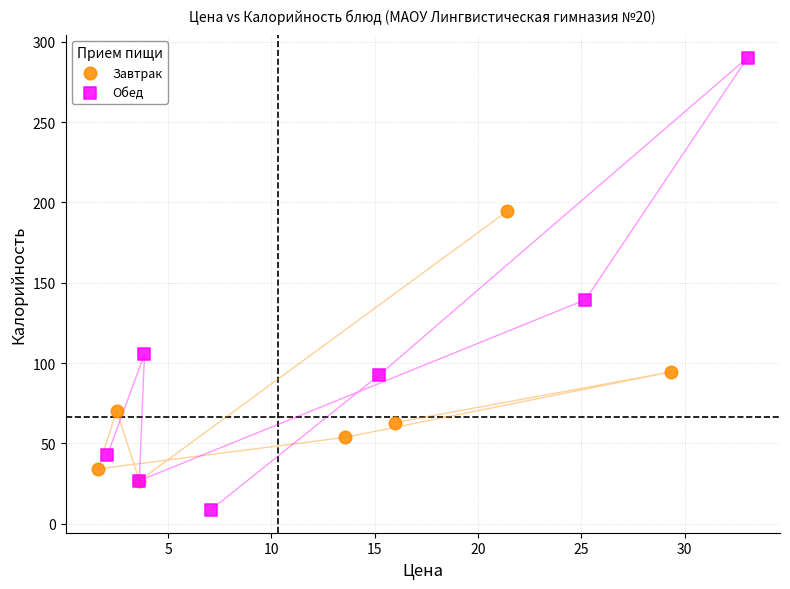

Which series contains the highest Y value?

Обед